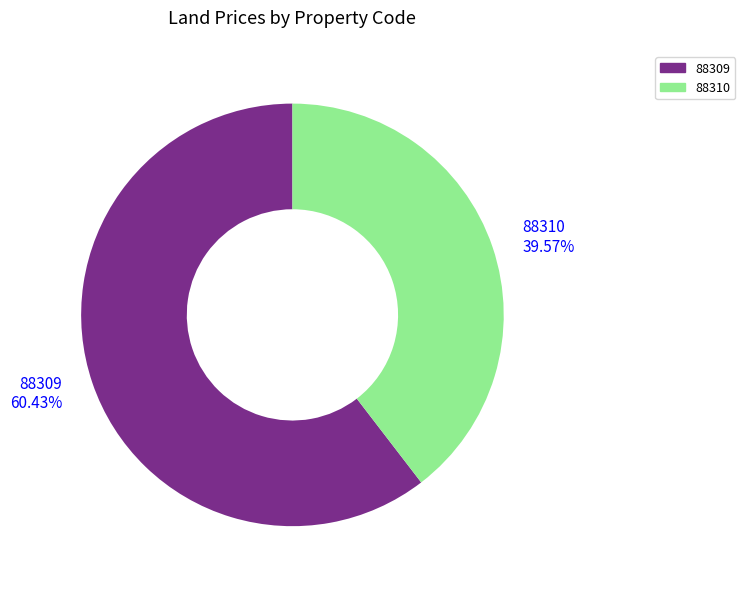

What is the smallest slice in the pie chart?

88310